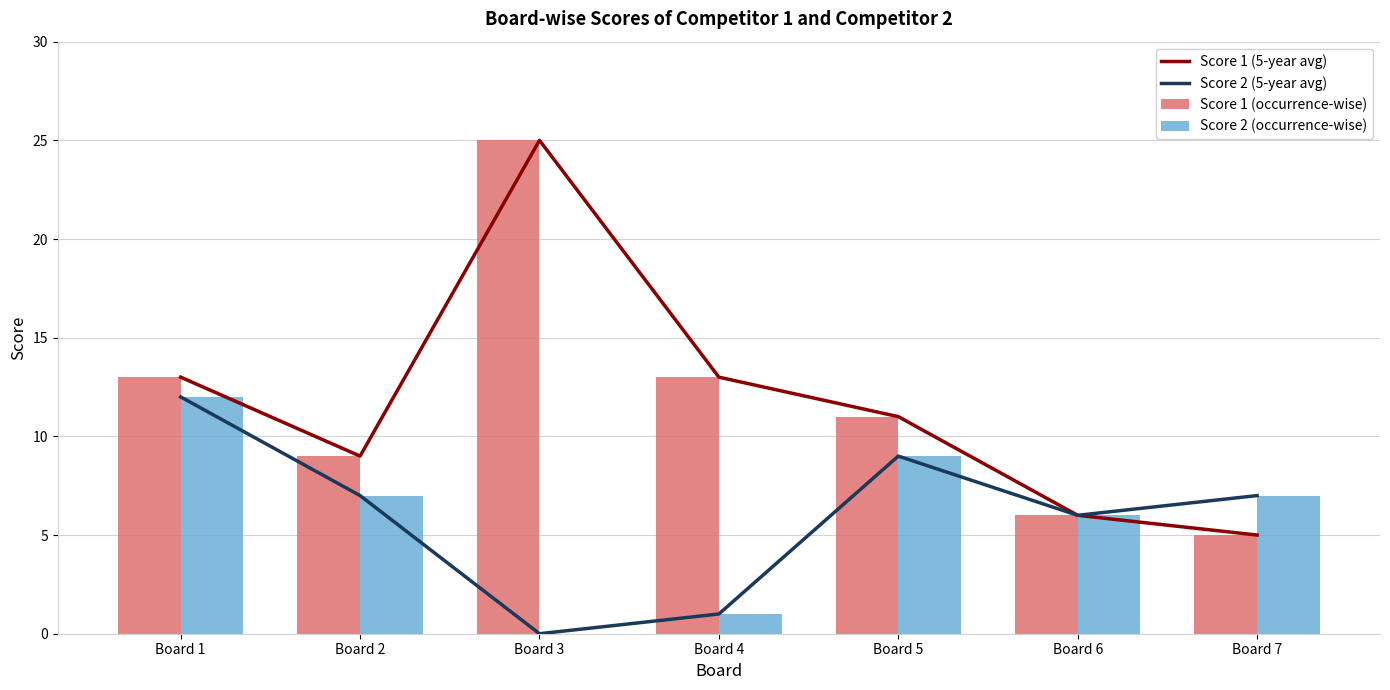

Rank the series at Board 2 from lowest to highest value.

Score 2 (5-year avg), Score 2 (occurrence-wise), Score 1 (5-year avg), Score 1 (occurrence-wise)